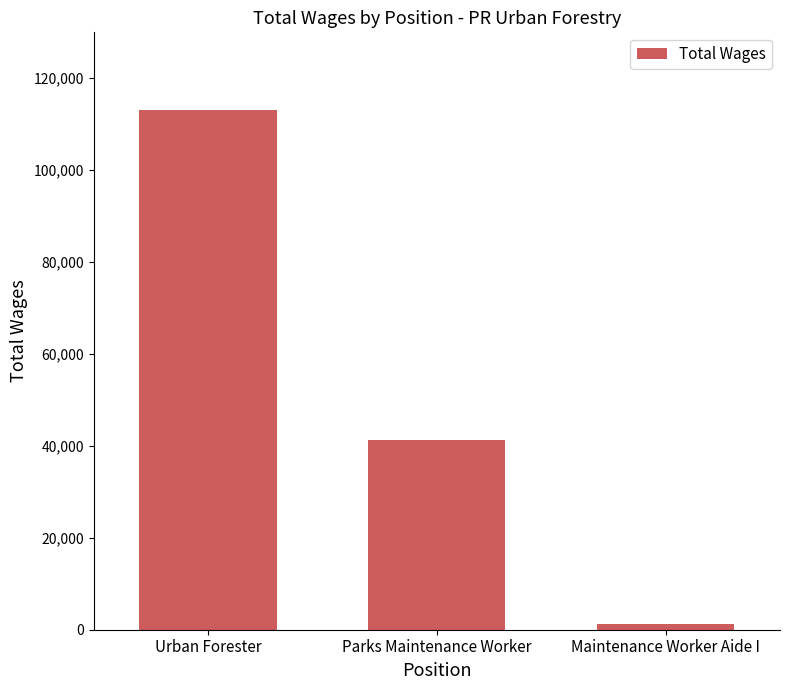

How many values are between 1190 and 112955?

3